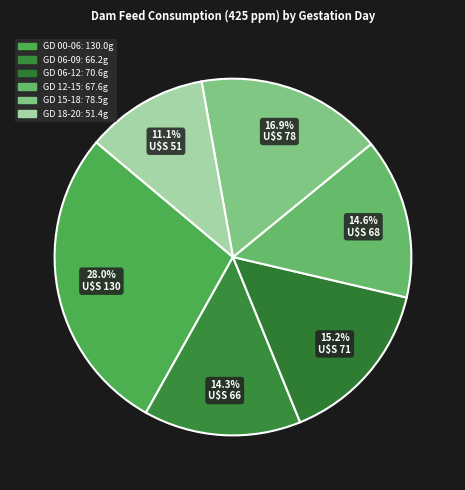

To the nearest percent, what is the difference between the GD 06-12 and GD 00-06 slice percentages?

13%